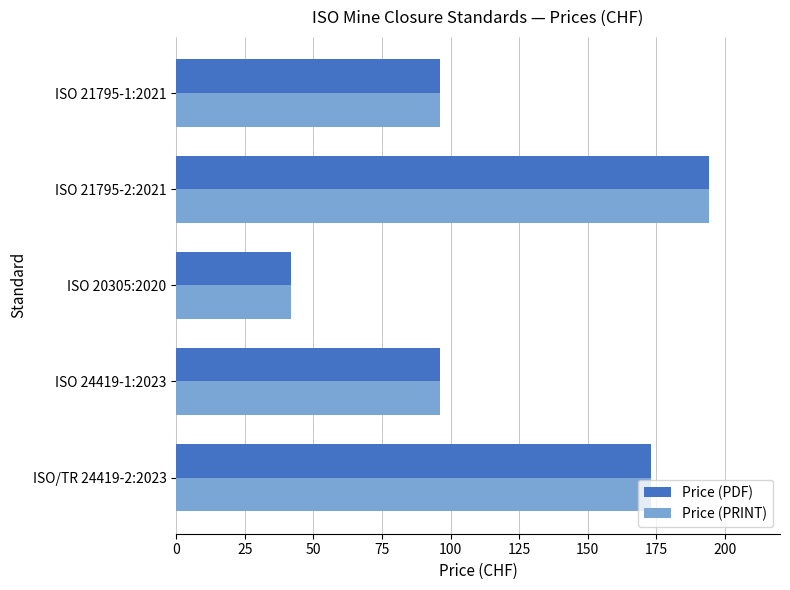

What is the difference between the maximum and minimum values in the Price (PDF) series?

152